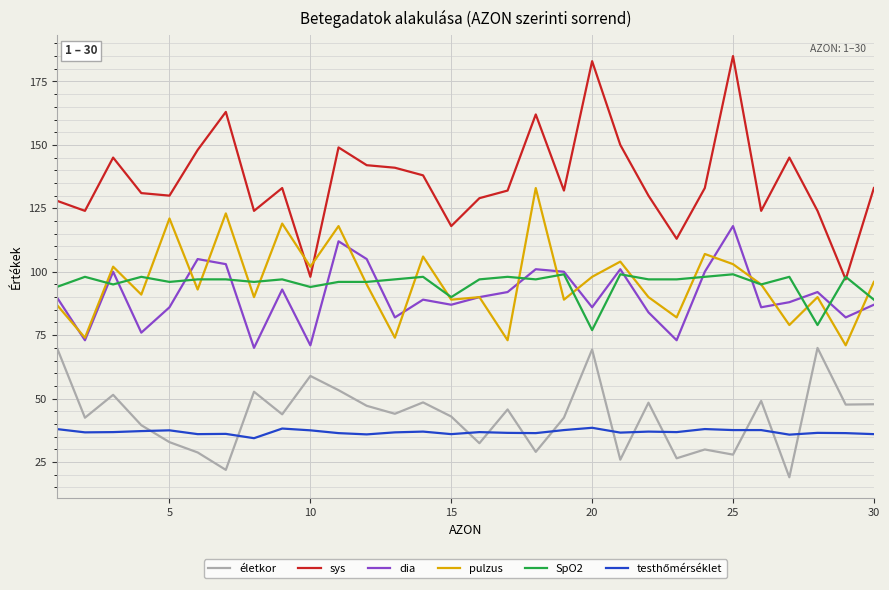

What is the greatest value displayed?

185.0